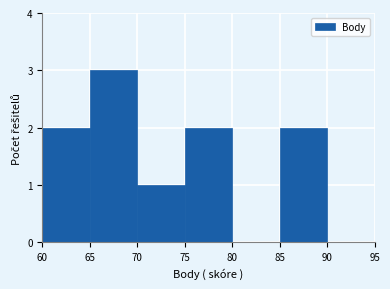

Which range on the x-axis has the tallest bar?

65 to 70